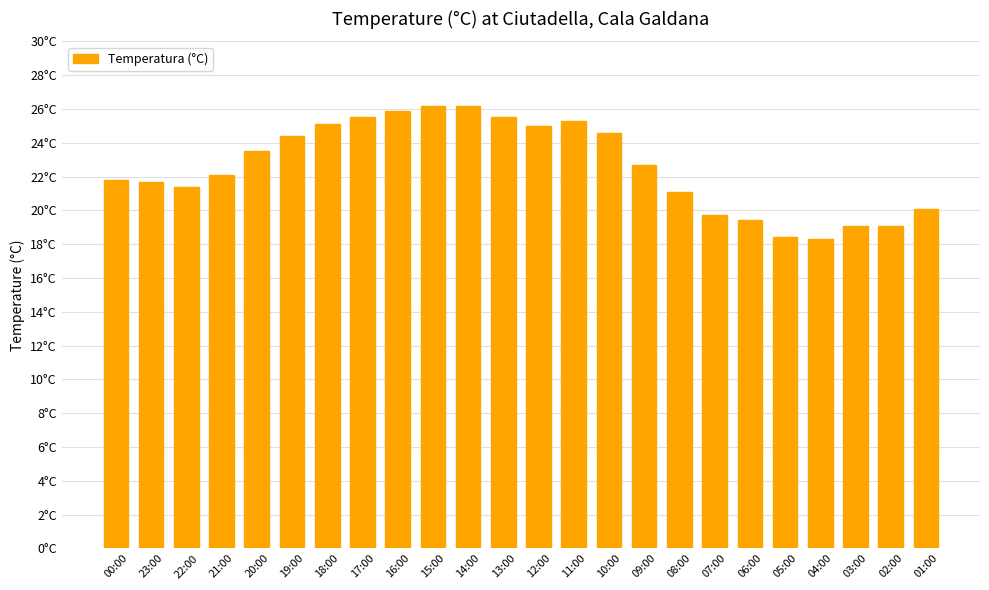

Which has a higher value, 08:00 or 17:00?

17:00